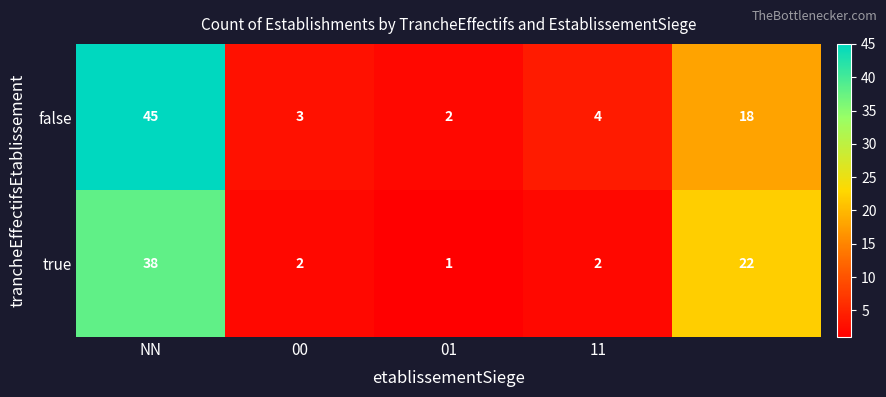

What is the minimum value shown in the chart?

1